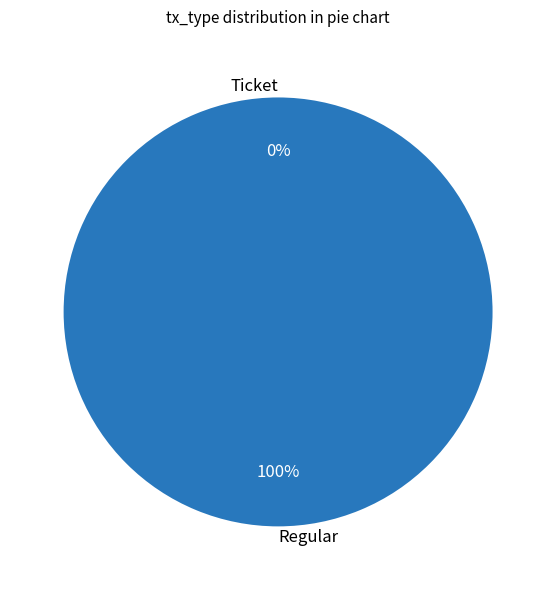

What portion of the pie excludes Ticket?

100.0%